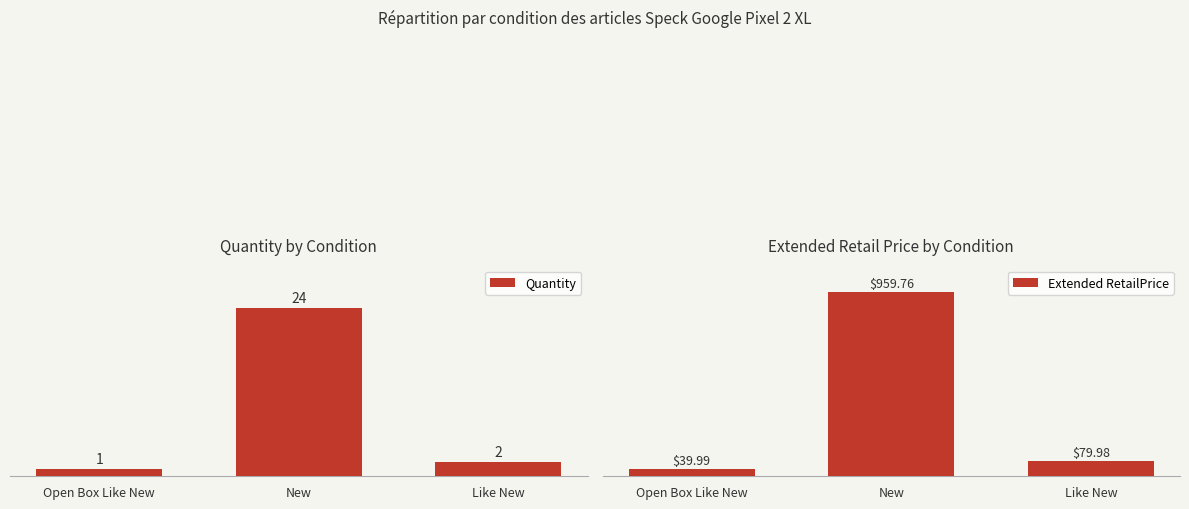

At which category is the sum across all series the highest?

New